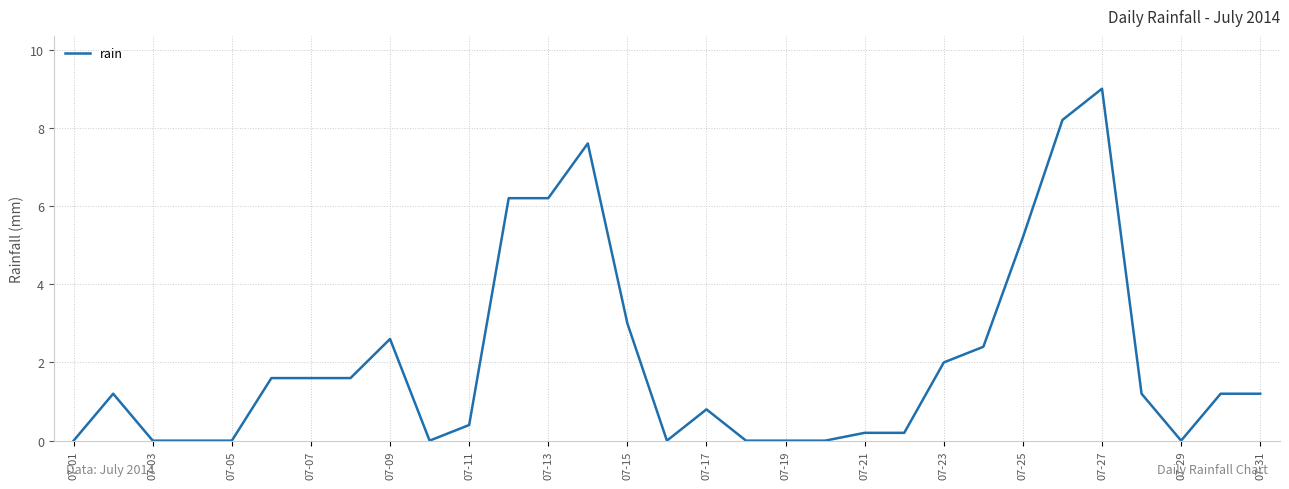

What is the greatest value displayed?

9.0